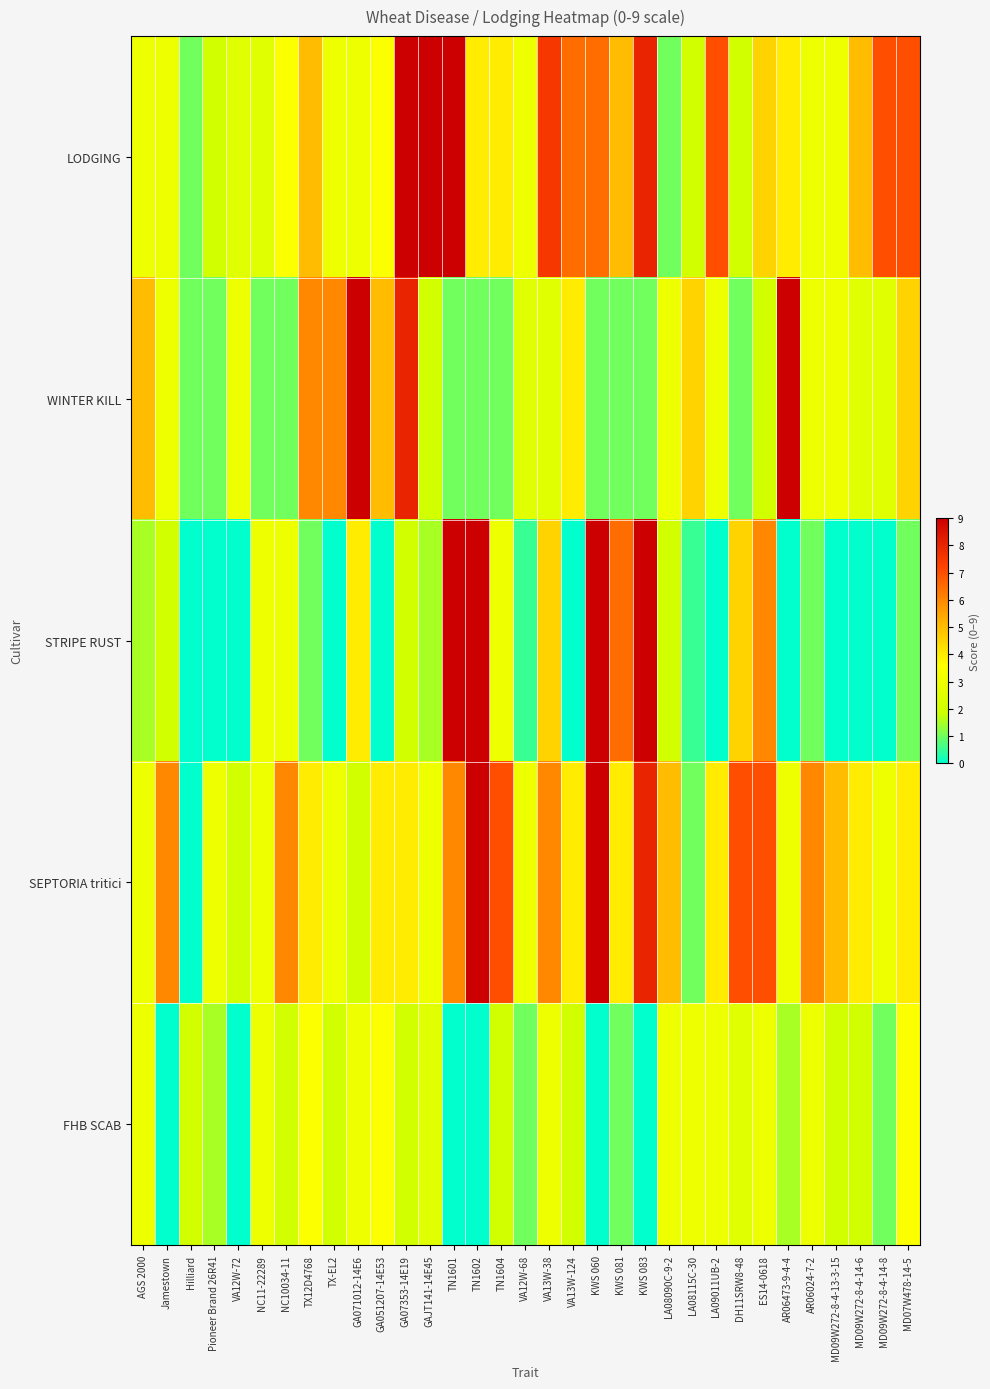

What is the total value across all series at GAJT141-14E45?

18.0